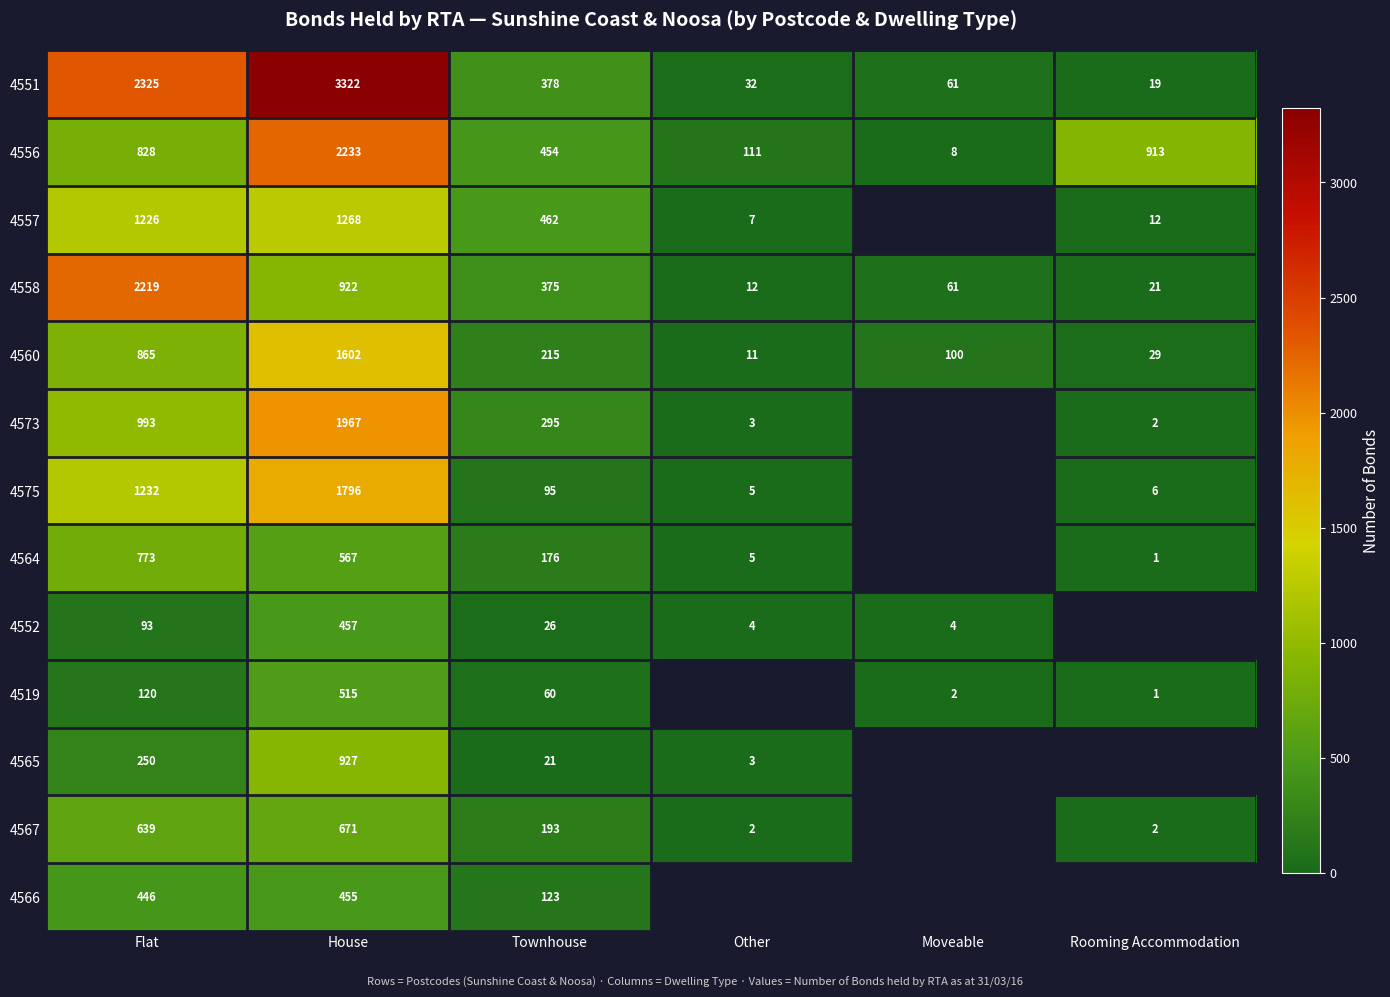

What is the approximate value of 4558 at Townhouse?

375